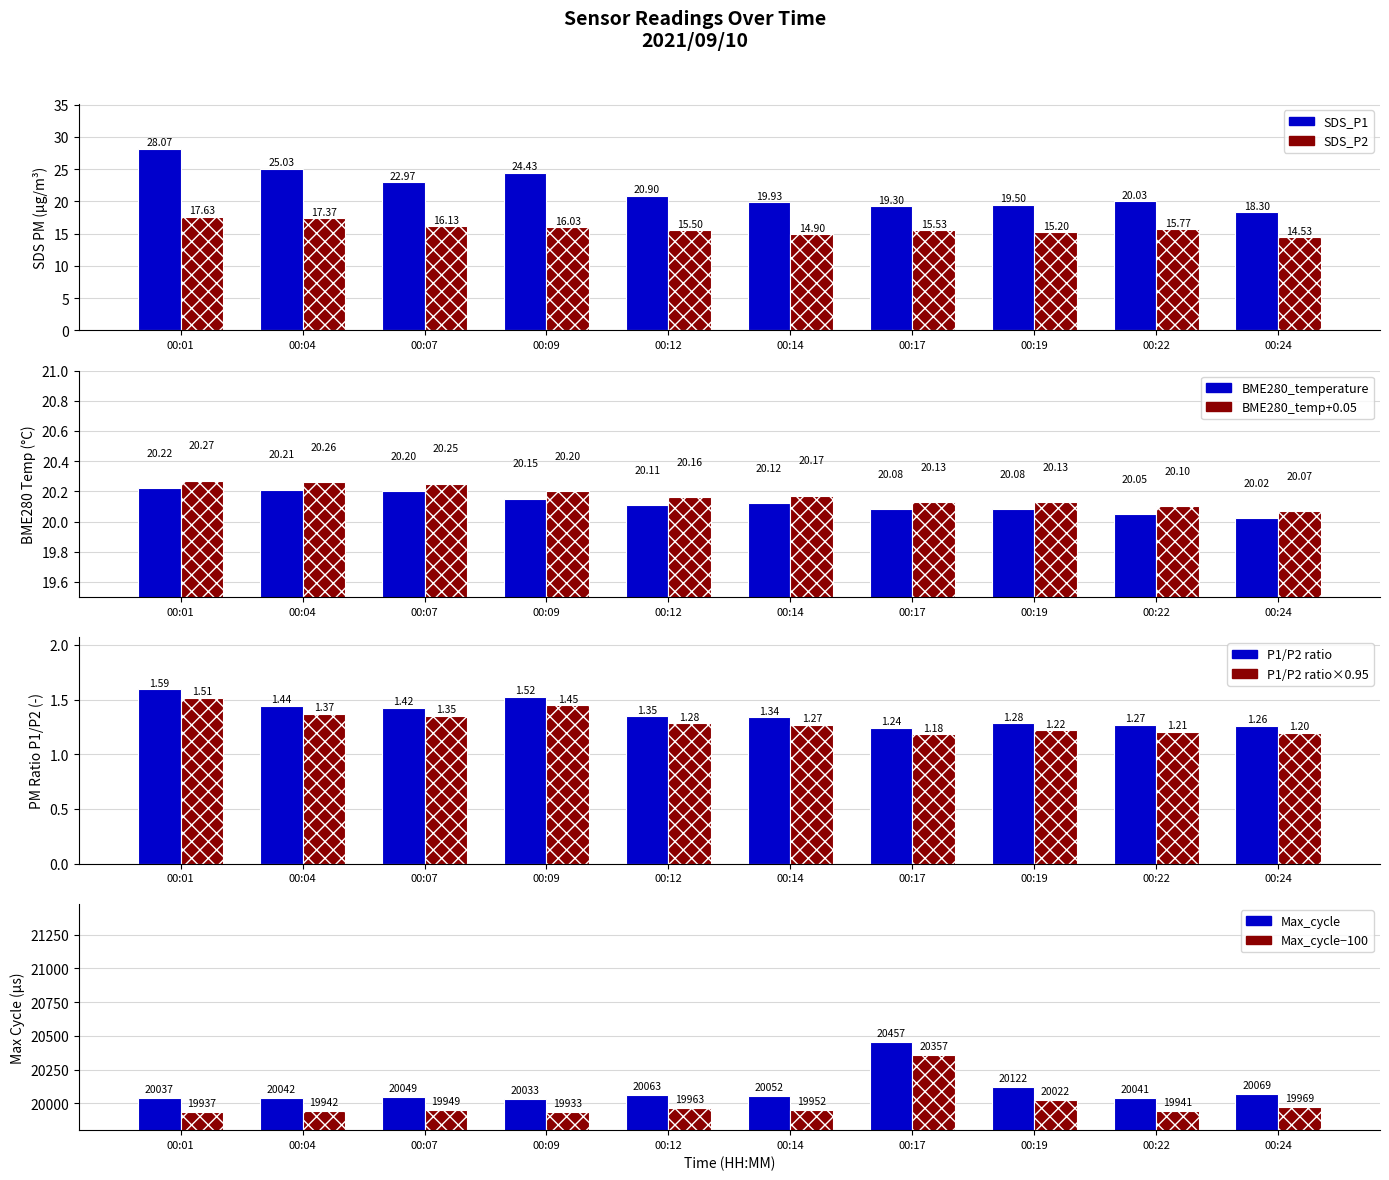

Between 00:12 and 00:04, which is larger?

00:04